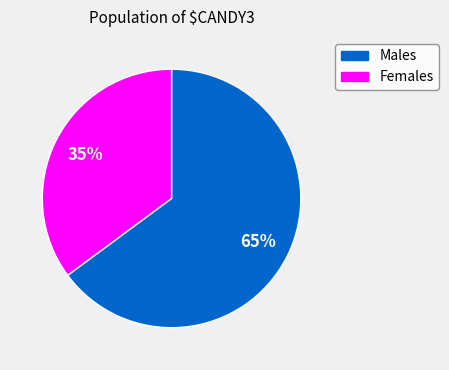

Between Males and Females, which is larger?

Males